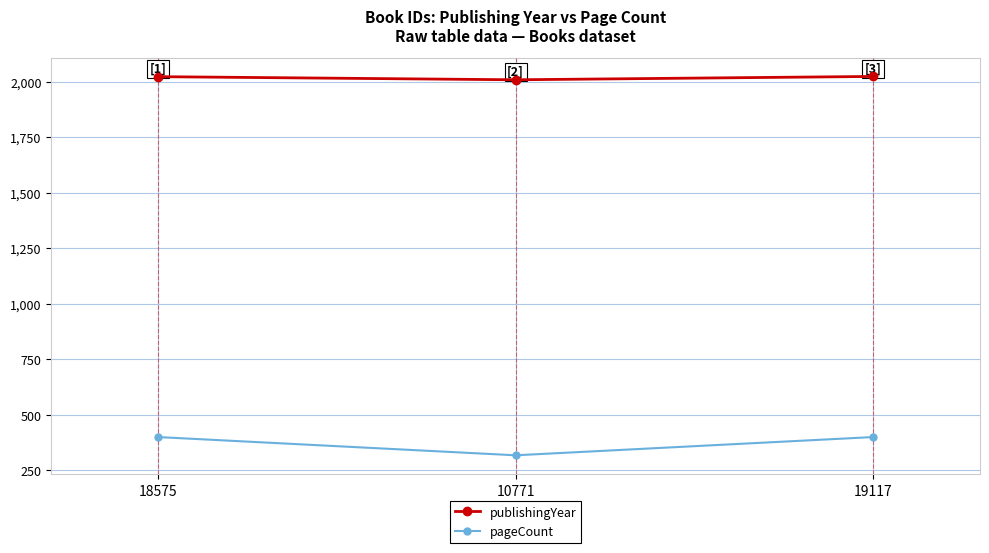

How many data points does each series have?

3